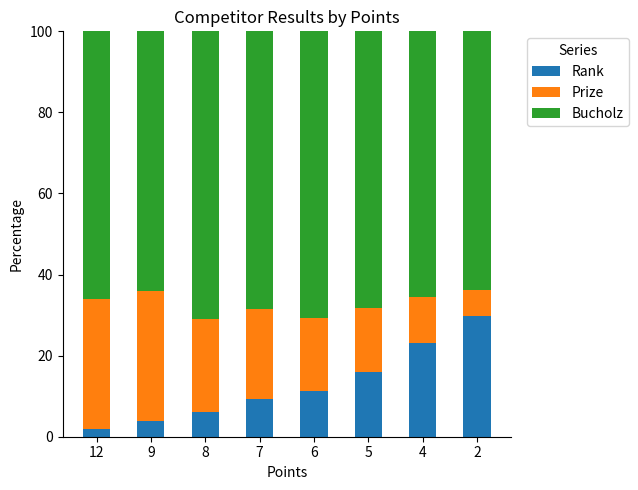

Rank the series by their maximum value, from highest to lowest.

Bucholz, Prize, Rank